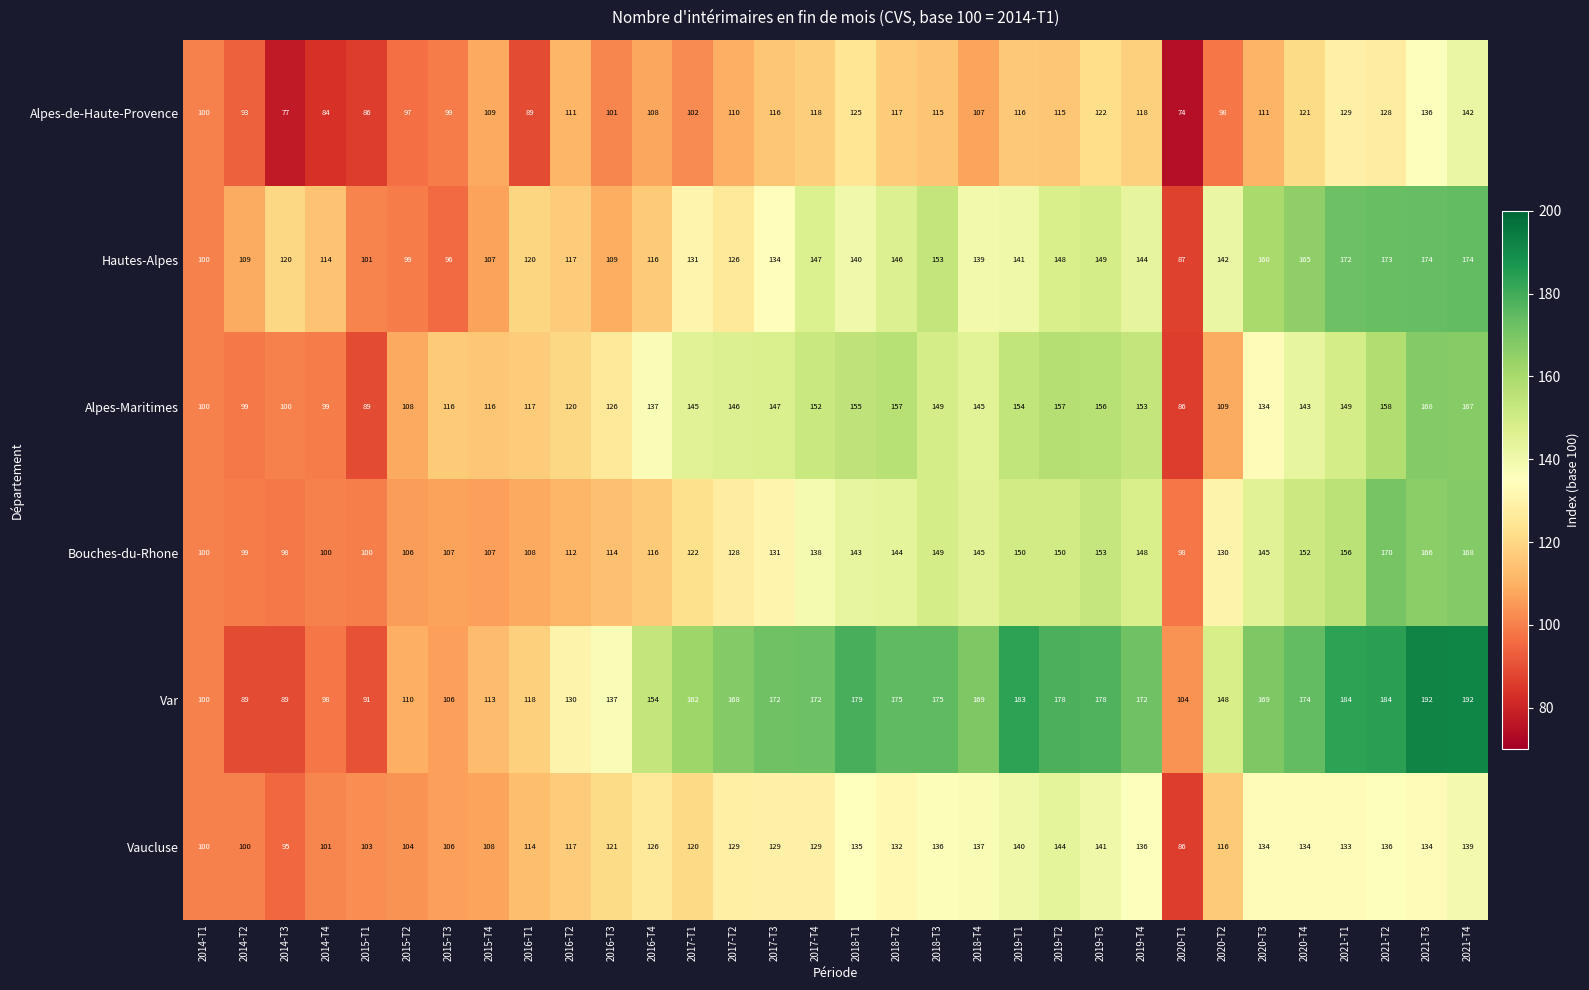

What is the difference between the maximum and minimum values in the Alpes-de-Haute-Provence series?

68